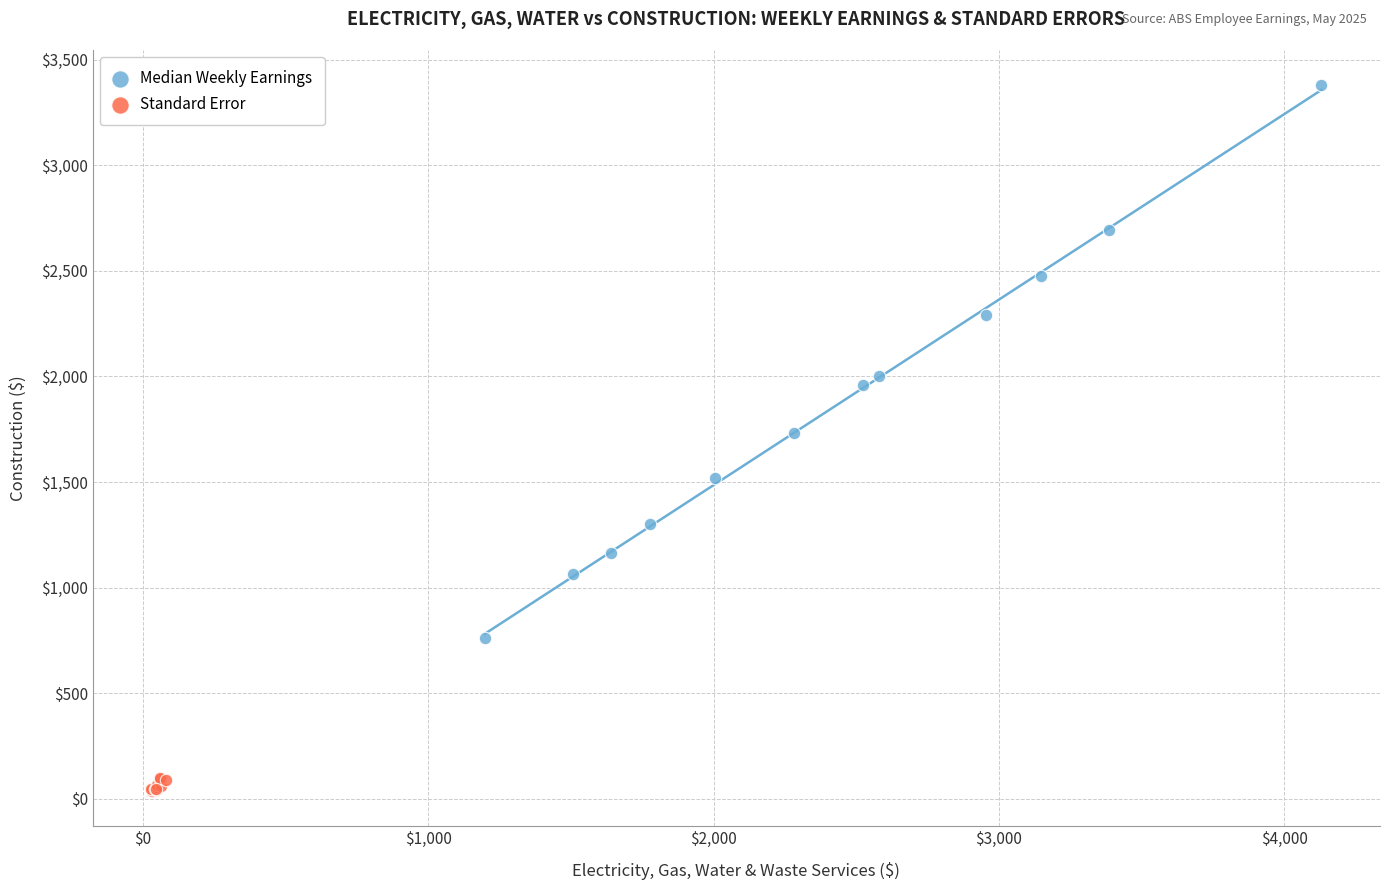

Which series reaches the maximum Y coordinate?

Median Weekly Earnings